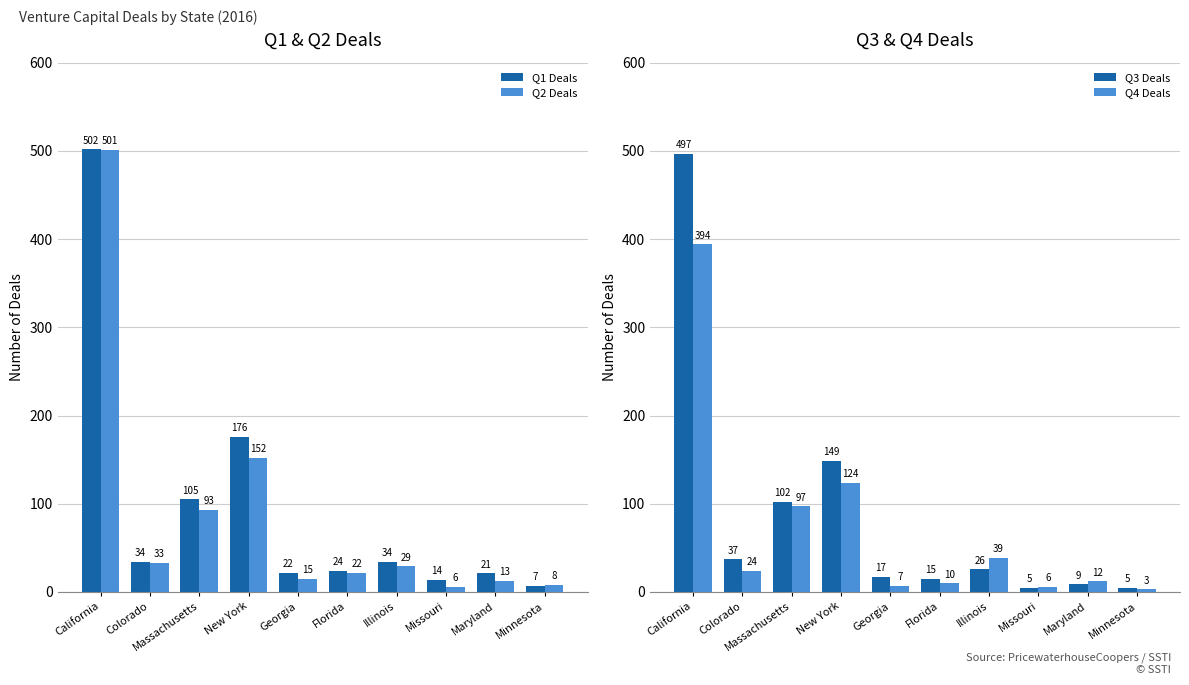

At which category does the chart reach its peak across all series?

California